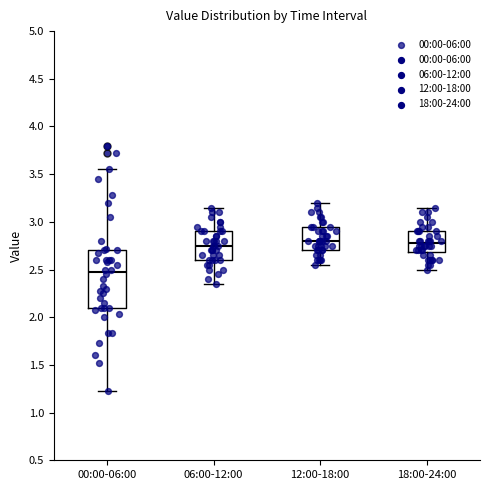

Where does the lower whisker of the box for 12:00-18:00 end on the y-axis? The values are not printed on the chart, so give them approximately, as read against the axis.

2.55